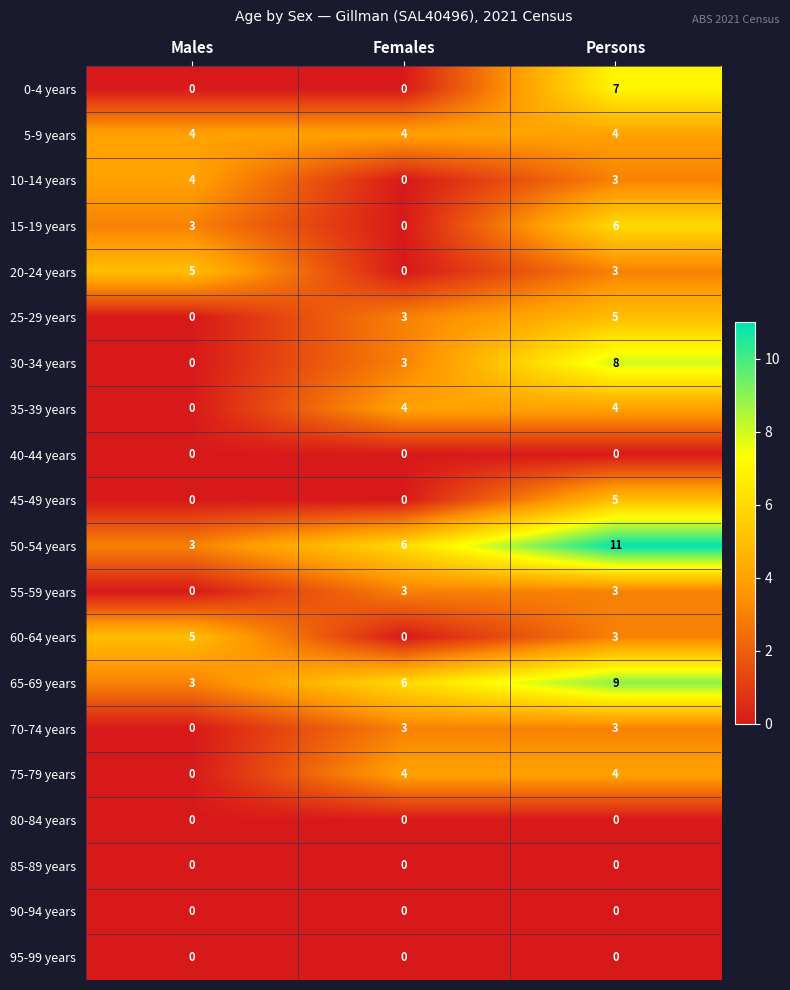

Count the number of data series in this chart.

20